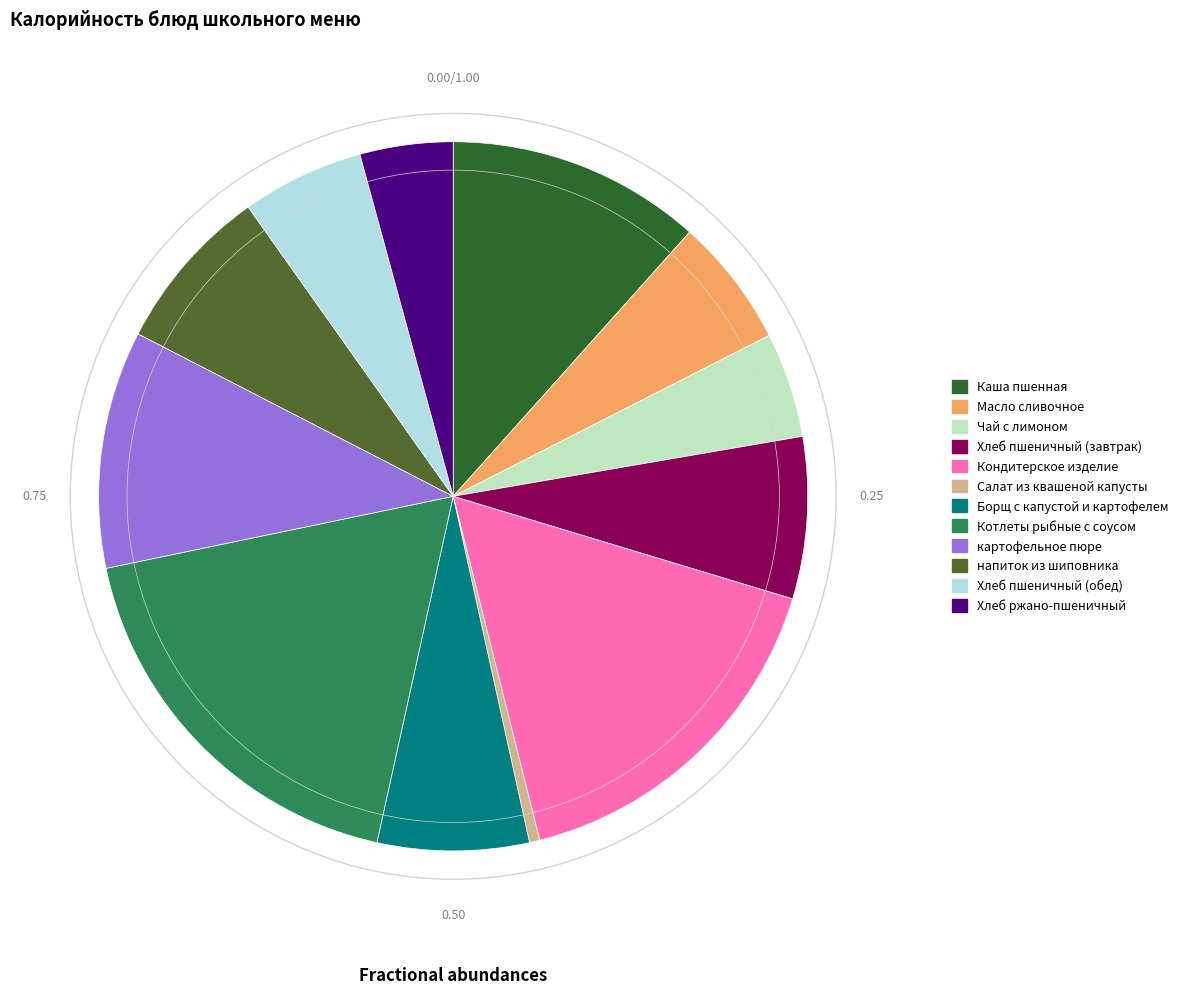

The Масло сливочное slice represents 6% of the pie. True or false?

True